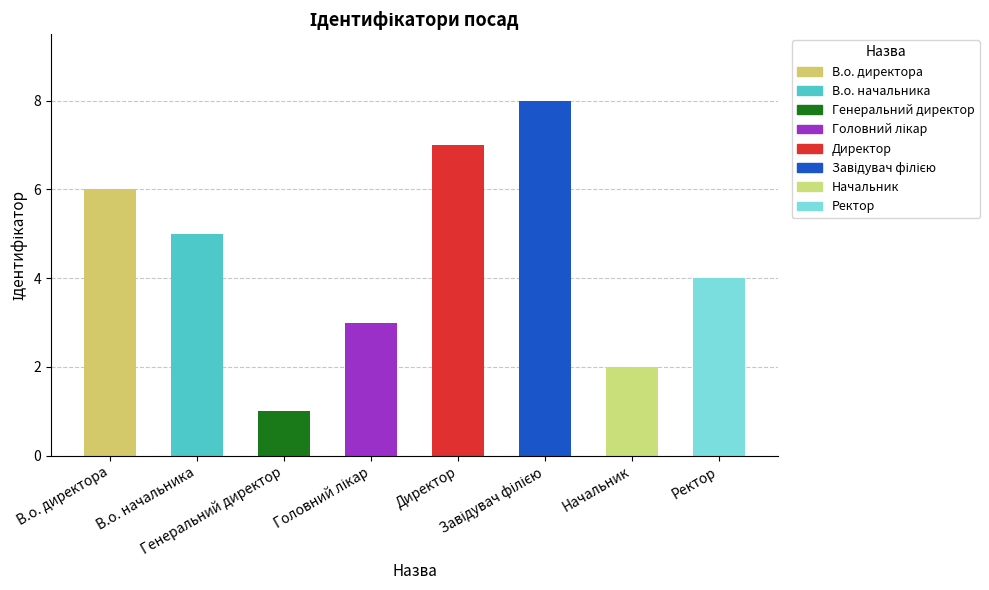

Is it true that the value at Директор is 7?

True